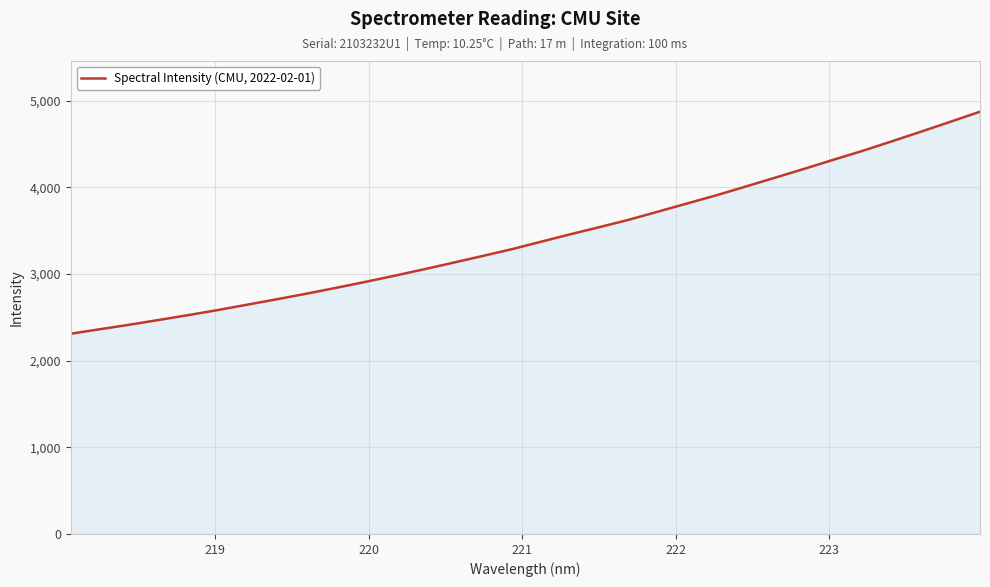

What is the difference between the maximum and minimum values?

2563.3